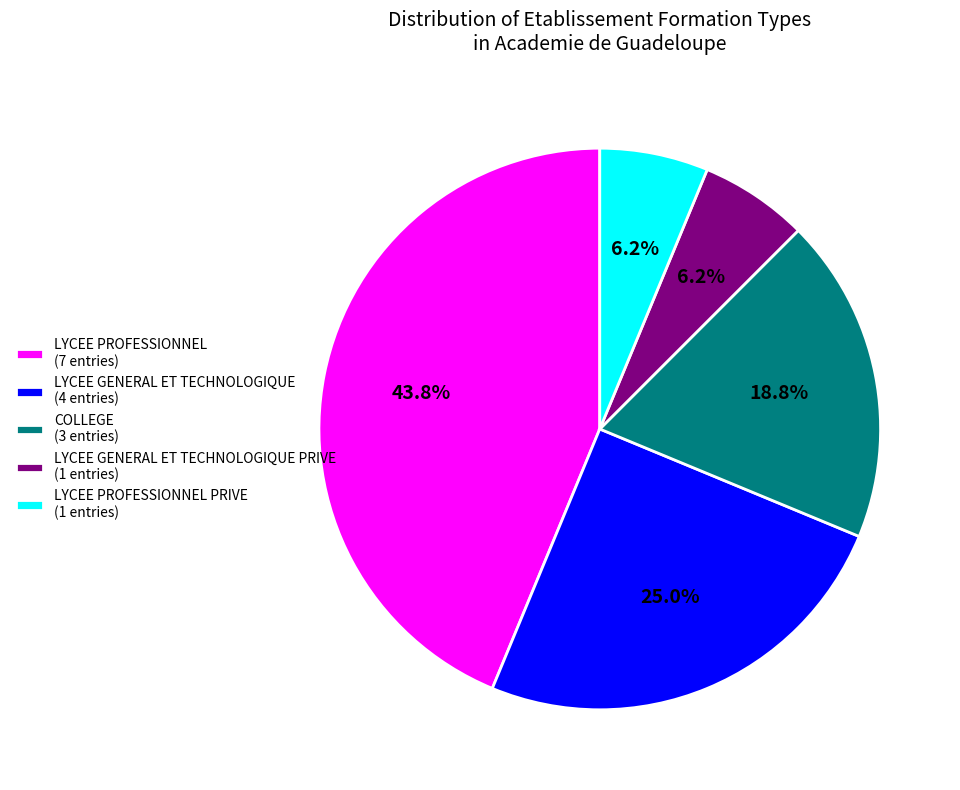

How many slices are in this pie chart?

5